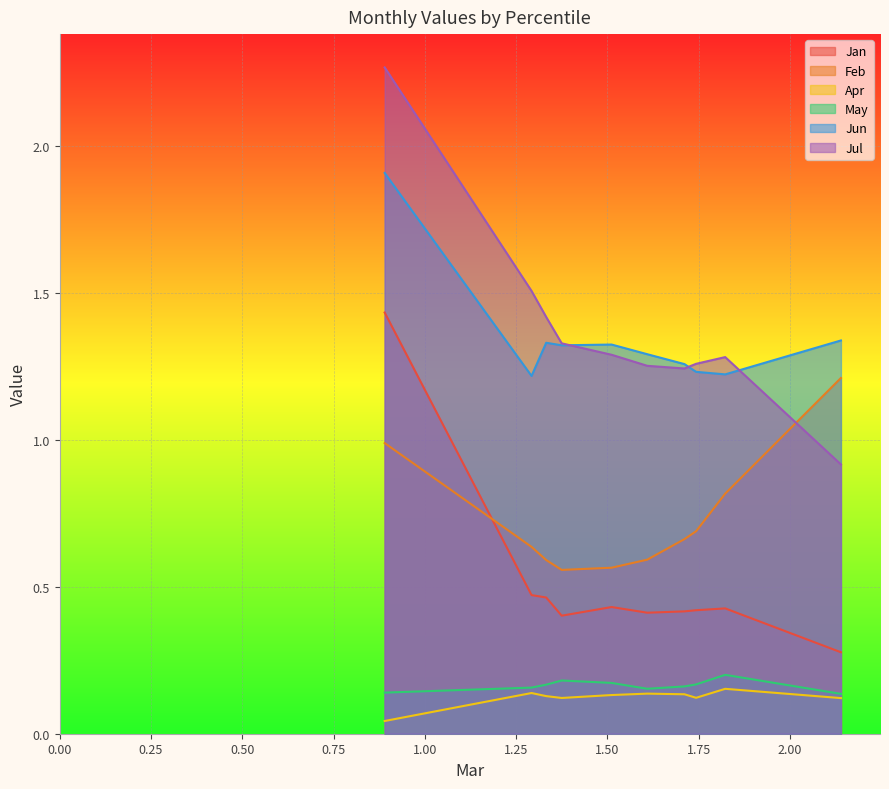

At how many categories does at least one series exceed 0?

10